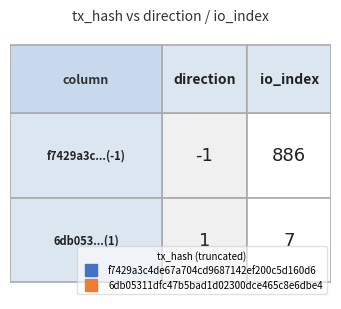

What is the spread (max minus min) of values at direction?

2